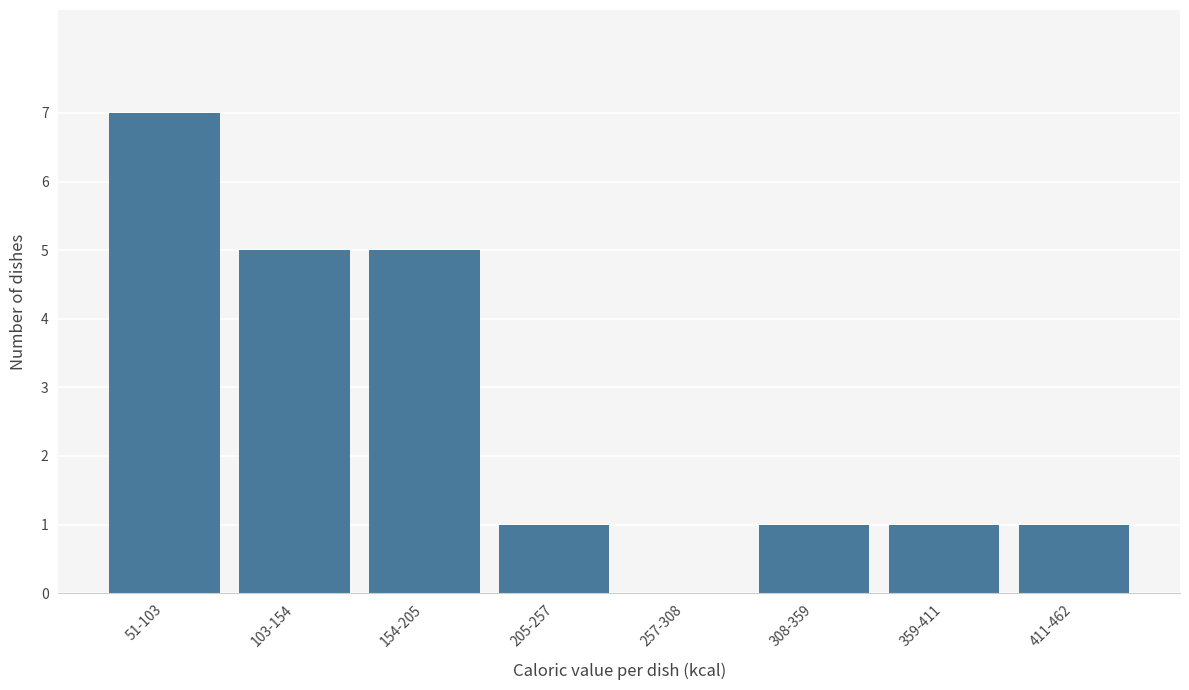

Reading left to right, extract all data points from this chart.

51-103=7	103-154=5	154-205=5	205-257=1	257-308=0	308-359=1	359-411=1	411-462=1